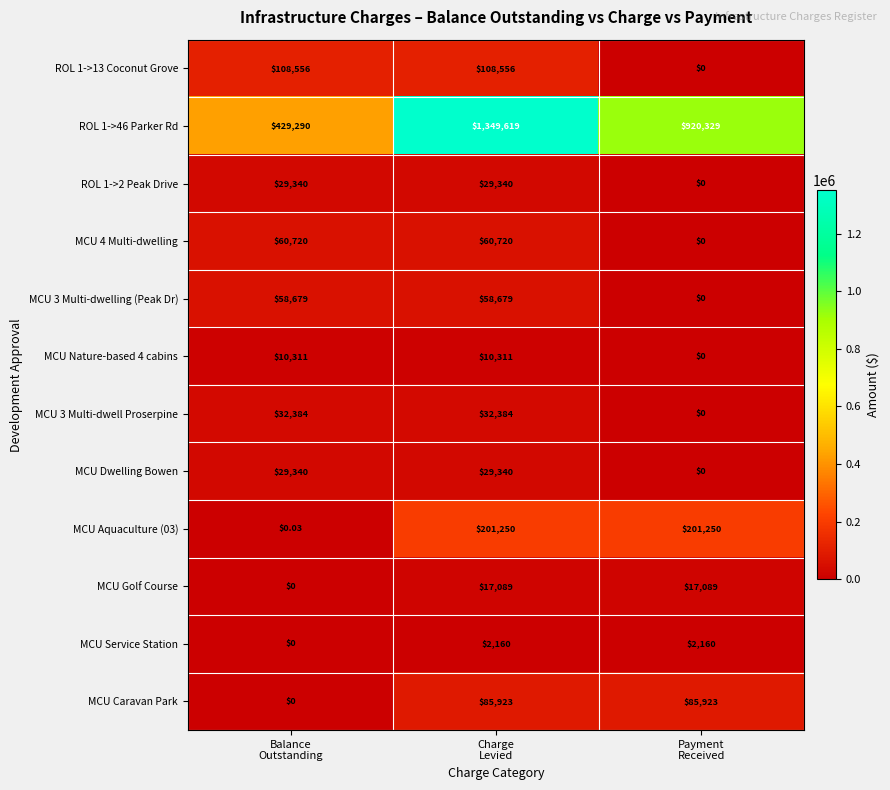

Which series has the largest total across all categories?

ROL 1->46 Parker Rd